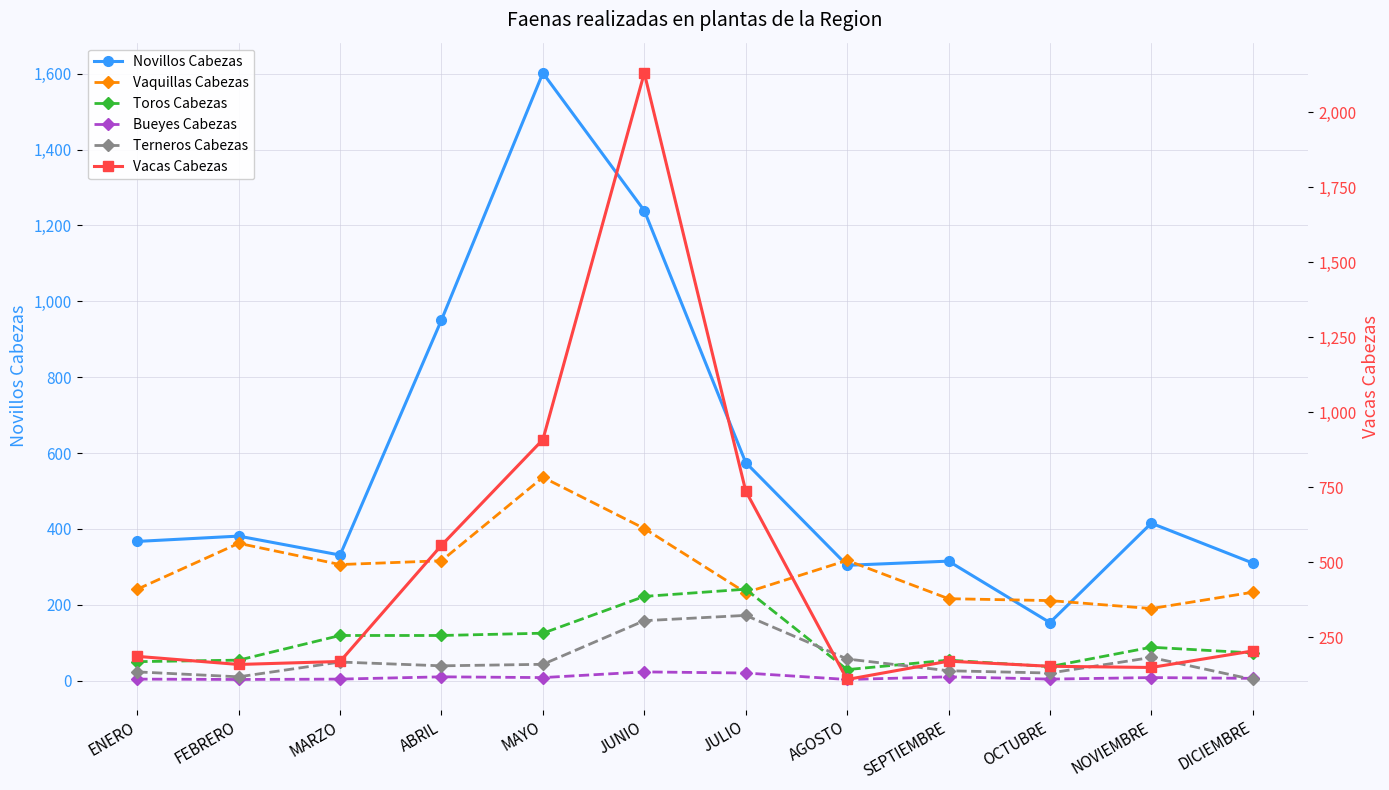

Rank the series by their maximum value, from highest to lowest.

Vacas Cabezas, Novillos Cabezas, Vaquillas Cabezas, Toros Cabezas, Terneros Cabezas, Bueyes Cabezas